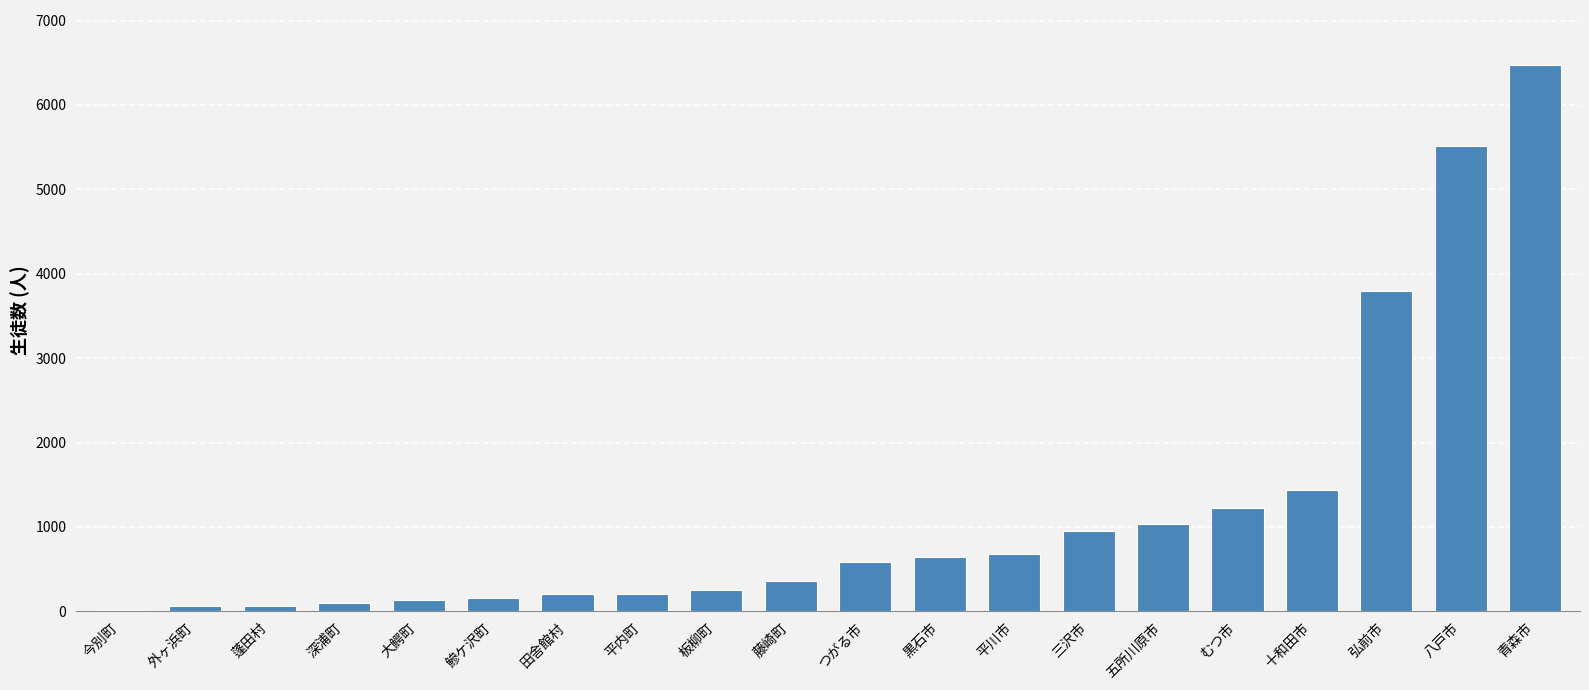

The value at 青森市 is 11509. True or false?

False